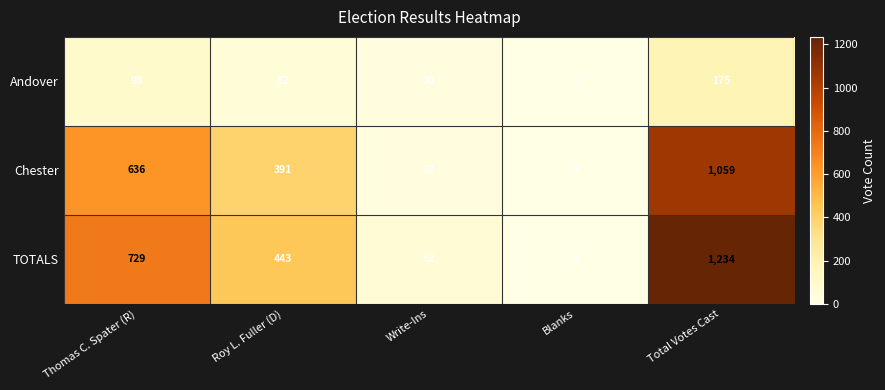

Which series has the largest range (max minus min)?

TOTALS